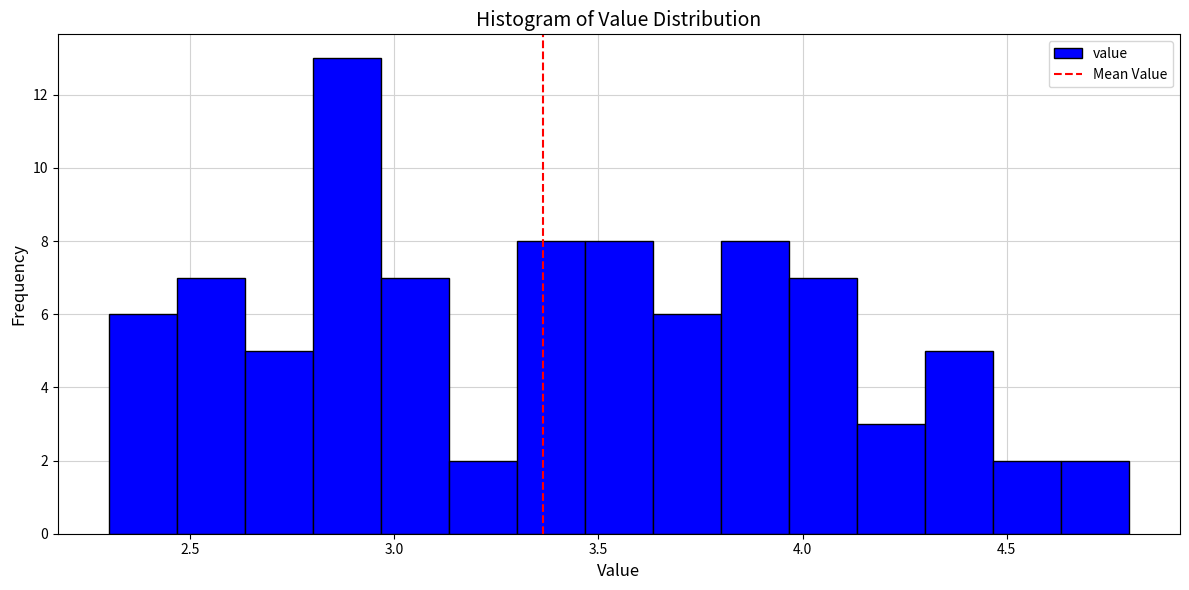

Around what value on the x-axis is the tallest bar? Give the approximate position of its centre, as read against the axis.

2.90